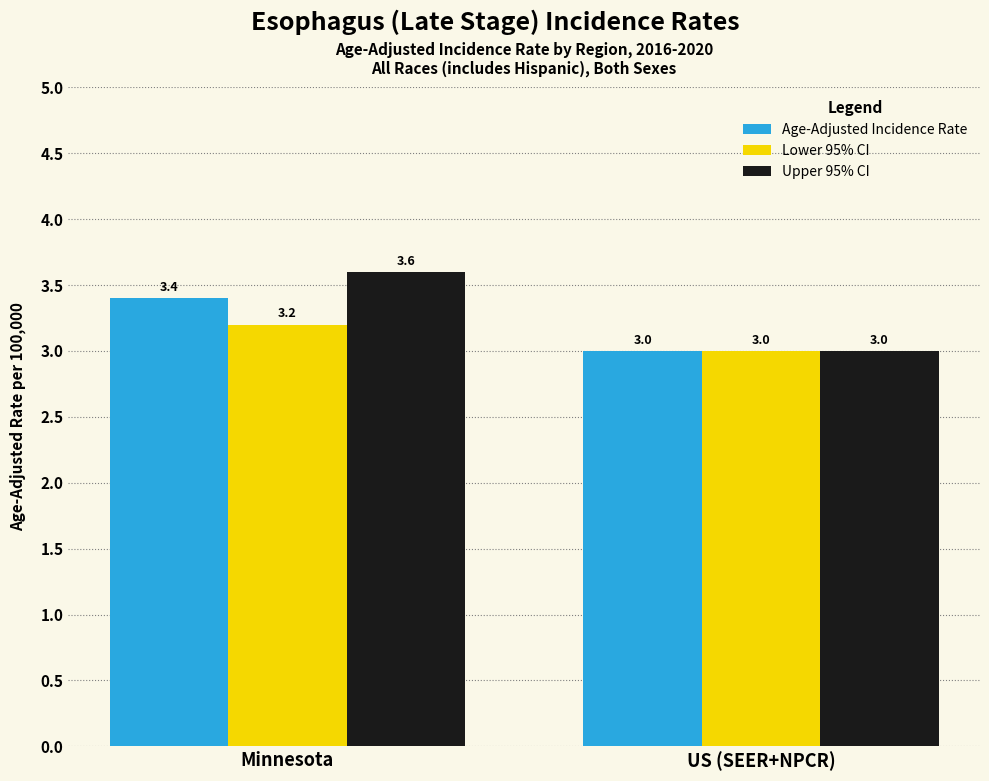

Is the value of Upper 95% CI at Minnesota greater than the value of Lower 95% CI at US (SEER+NPCR)?

Yes